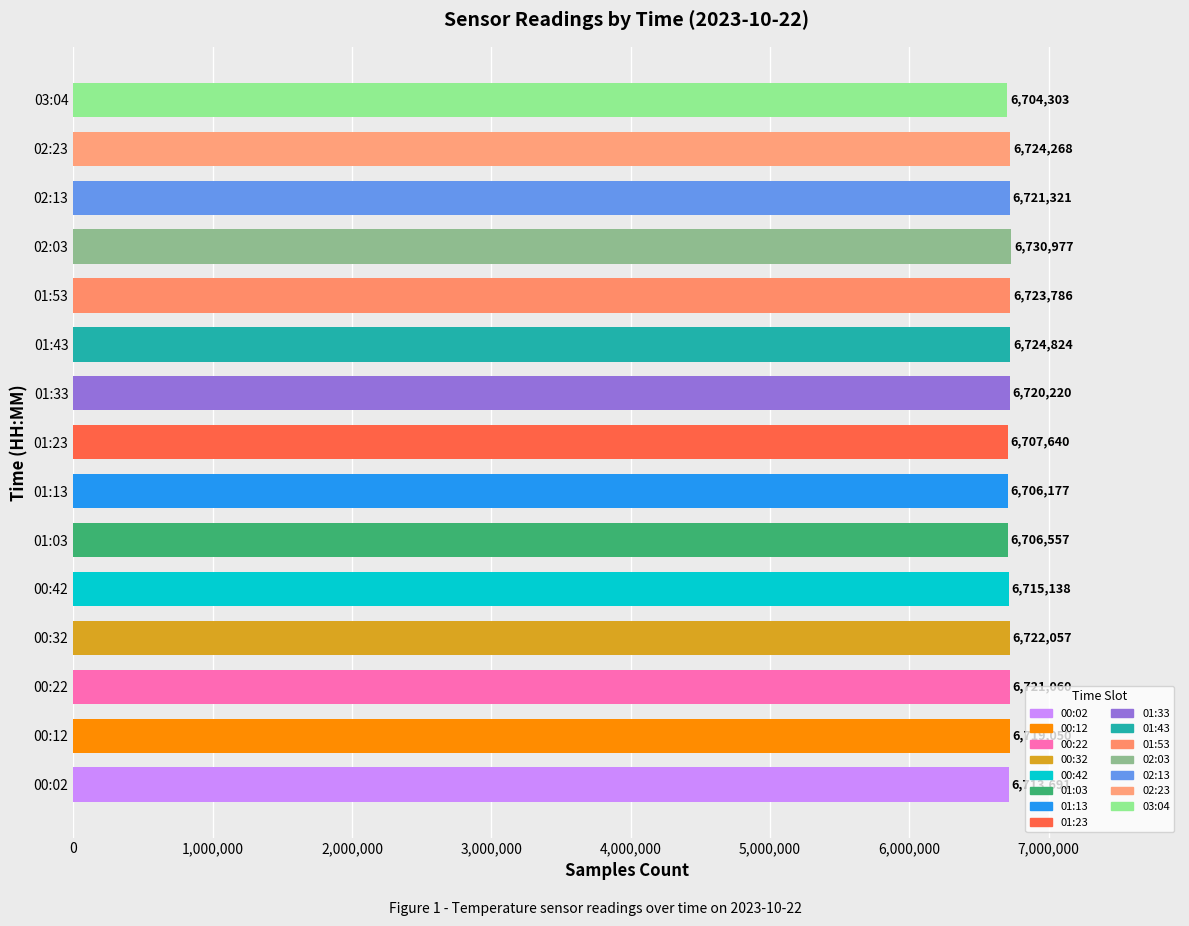

Where is the data nearest to the value 6717640?

00:12